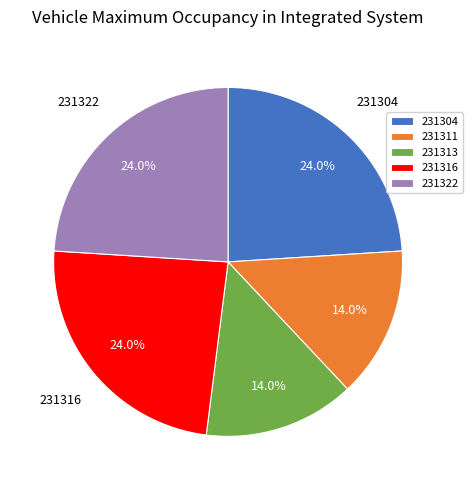

Is 231313 the majority of the pie?

No